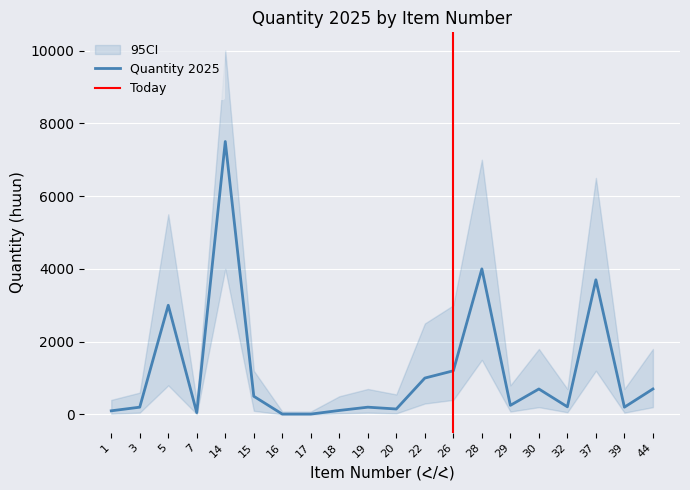

Reading left to right, what are all the values shown in this chart?

100	200	3000	50	7500	500	10	10	110	200	150	1000	1200	4000	250	700	210	3700	200	700